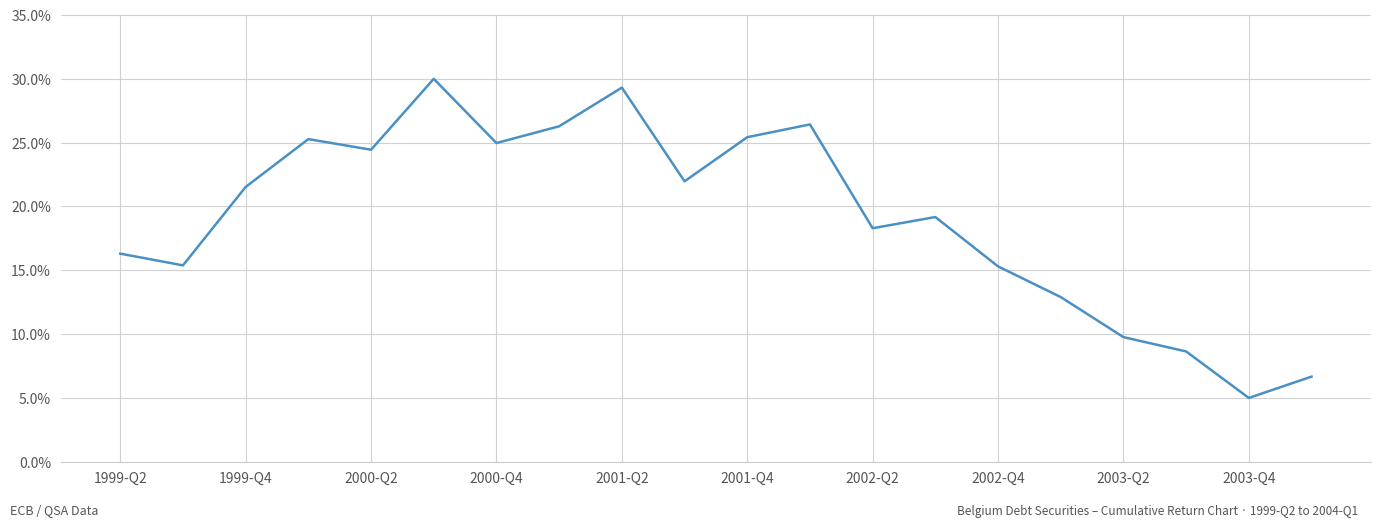

What is the smallest value displayed?

5.0